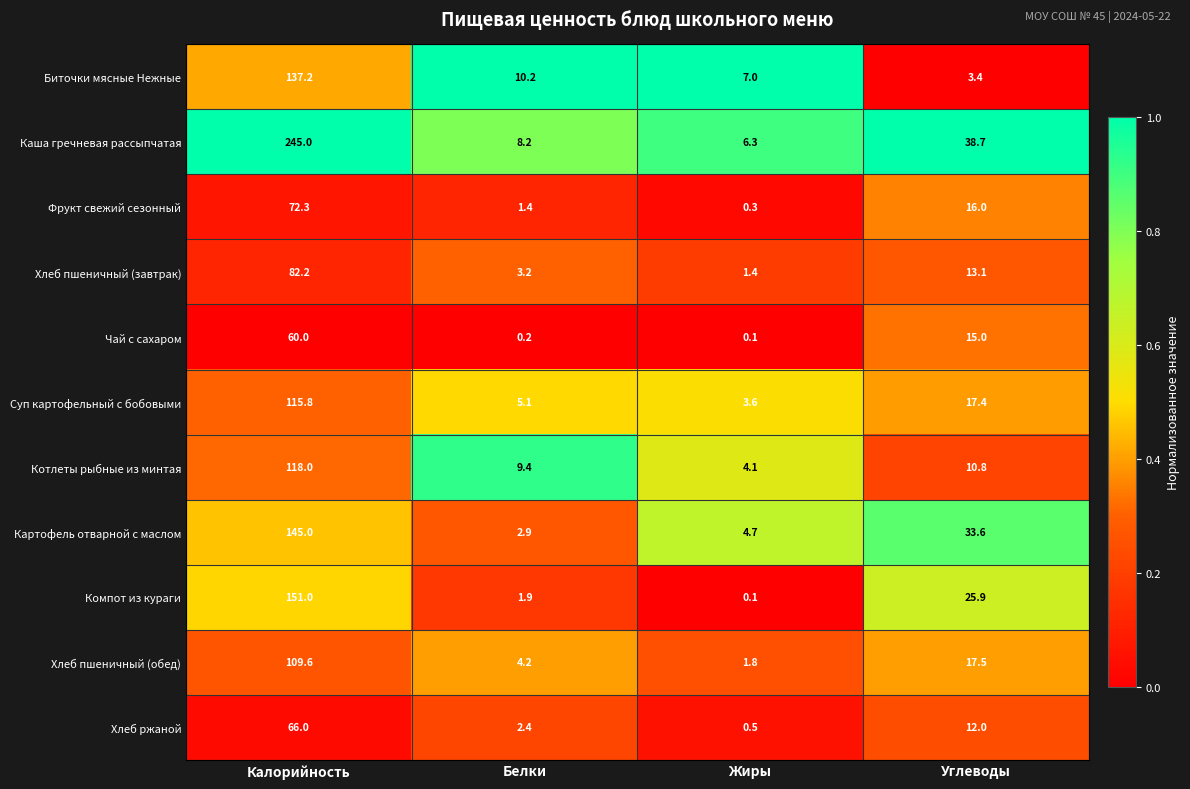

What is the spread (max minus min) of values at Белки?

10.0